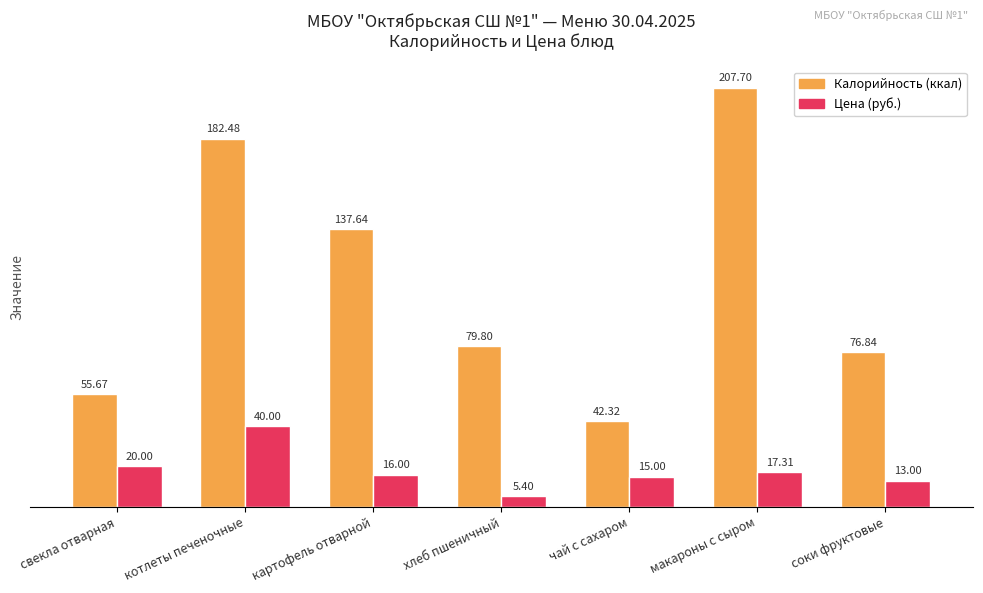

At which label does Калорийность (ккал) first exceed 79?

котлеты печеночные